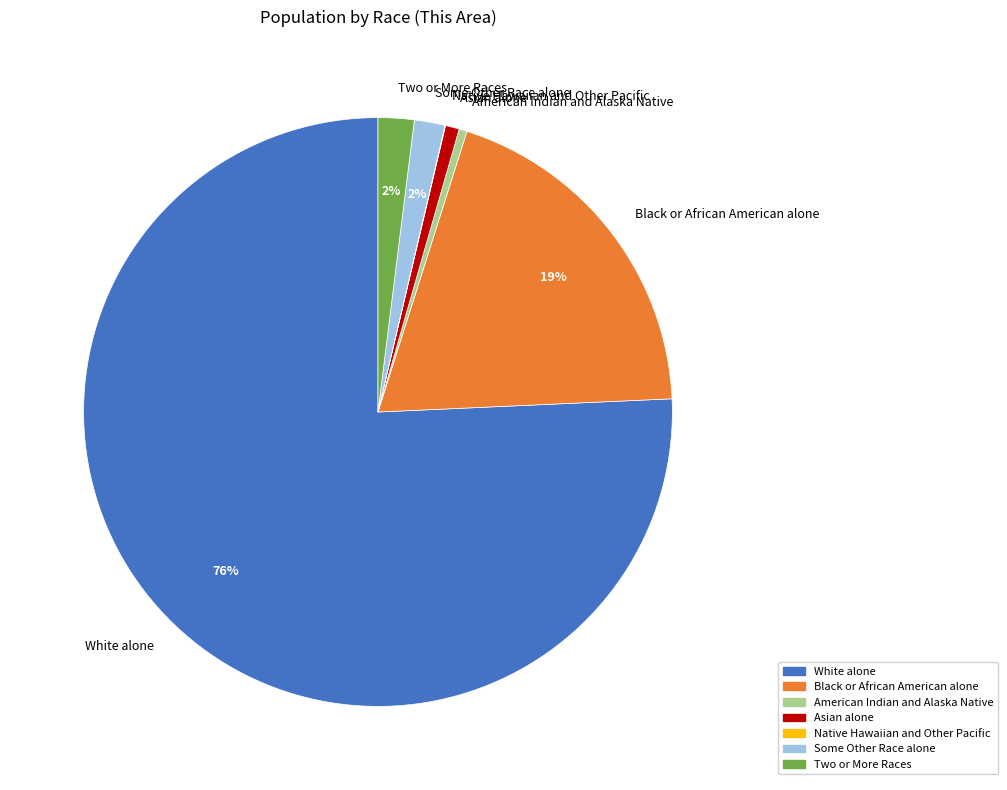

Do White alone and Two or More Races together represent more than half of the pie?

Yes